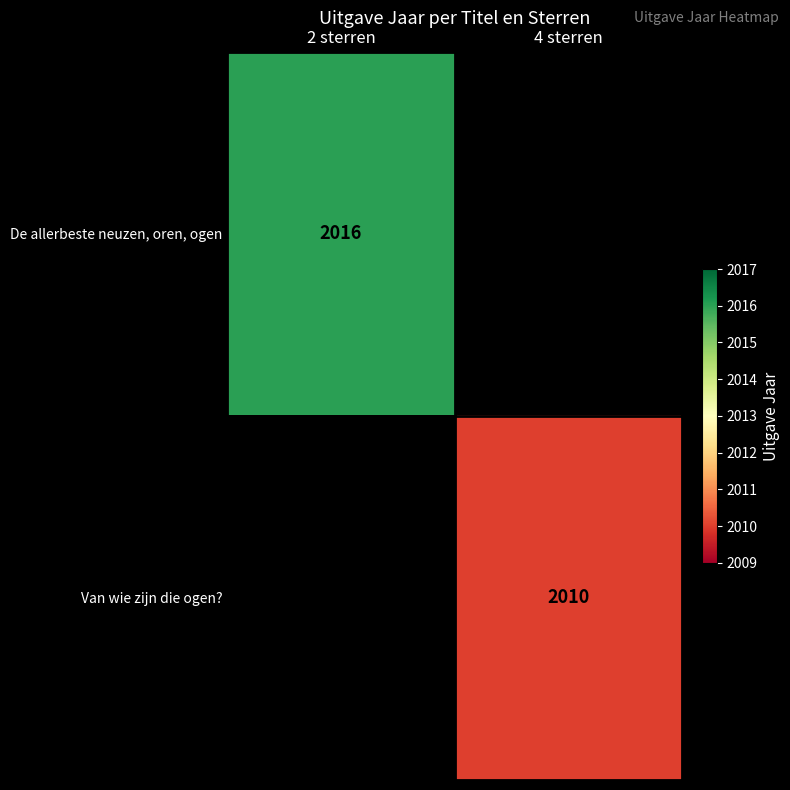

True or false: De allerbeste neuzen, oren, ogen has a value of 3473 at 2 sterren.

False